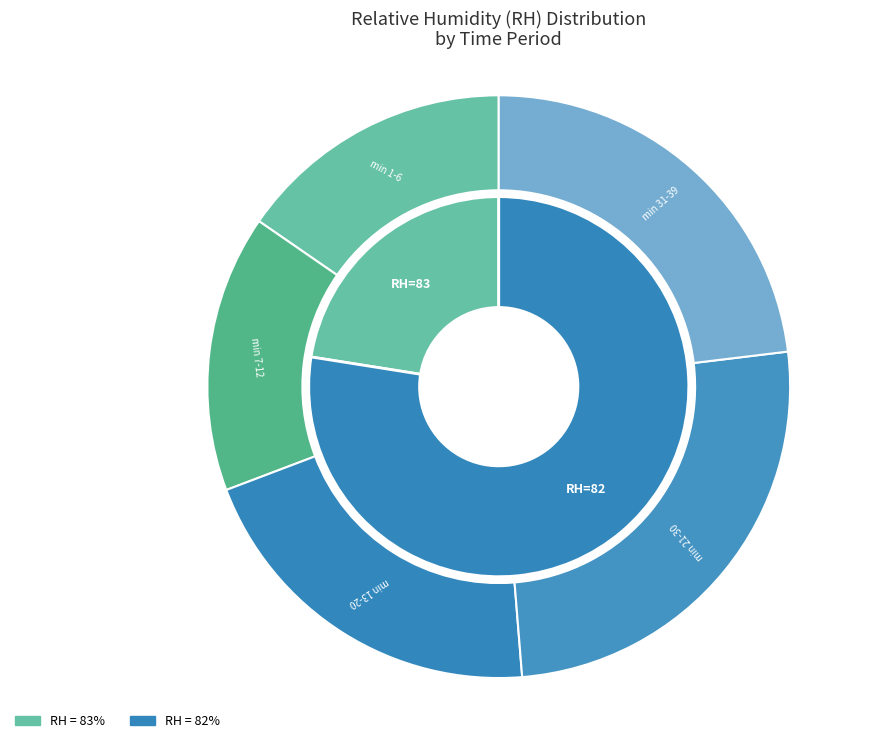

Count the number of slices in the pie.

8